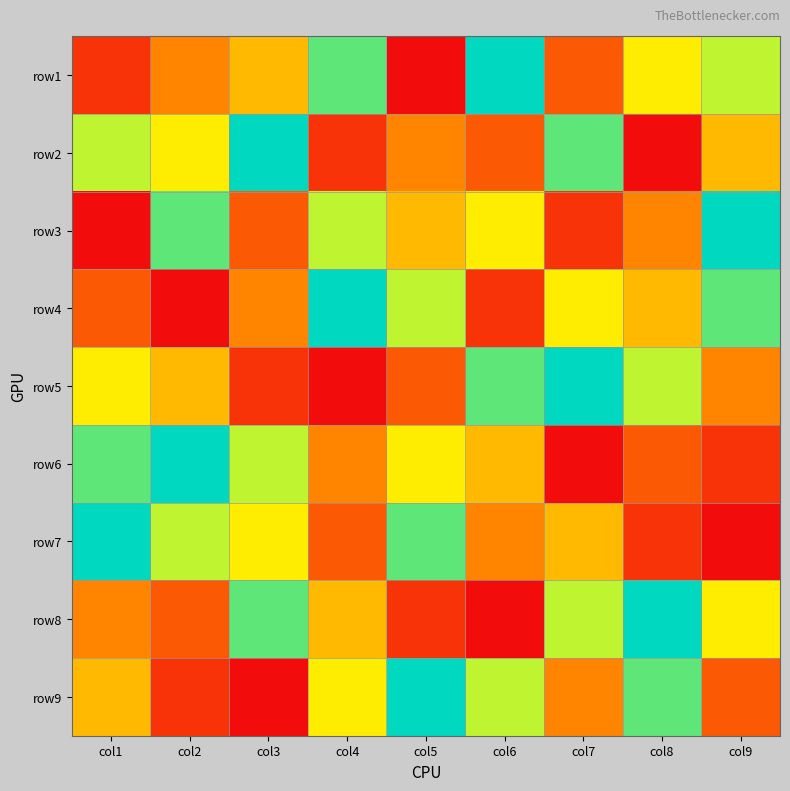

Reading right to left, list all the values displayed in this chart.

row1: col9=7	col8=6	col7=3	col6=9	col5=1	col4=8	col3=5	col2=4	col1=2
row2: col9=5	col8=1	col7=8	col6=3	col5=4	col4=2	col3=9	col2=6	col1=7
row3: col9=9	col8=4	col7=2	col6=6	col5=5	col4=7	col3=3	col2=8	col1=1
row4: col9=8	col8=5	col7=6	col6=2	col5=7	col4=9	col3=4	col2=1	col1=3
row5: col9=4	col8=7	col7=9	col6=8	col5=3	col4=1	col3=2	col2=5	col1=6
row6: col9=2	col8=3	col7=1	col6=5	col5=6	col4=4	col3=7	col2=9	col1=8
row7: col9=1	col8=2	col7=5	col6=4	col5=8	col4=3	col3=6	col2=7	col1=9
row8: col9=6	col8=9	col7=7	col6=1	col5=2	col4=5	col3=8	col2=3	col1=4
row9: col9=3	col8=8	col7=4	col6=7	col5=9	col4=6	col3=1	col2=2	col1=5